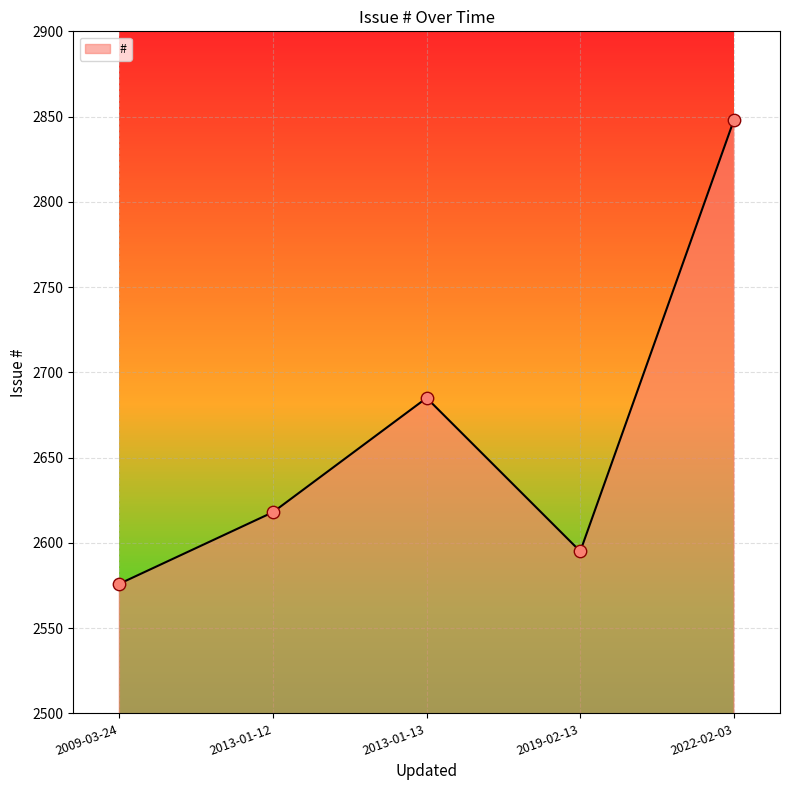

What is the change in value from 2013-01-13 to 2022-02-03?

+163